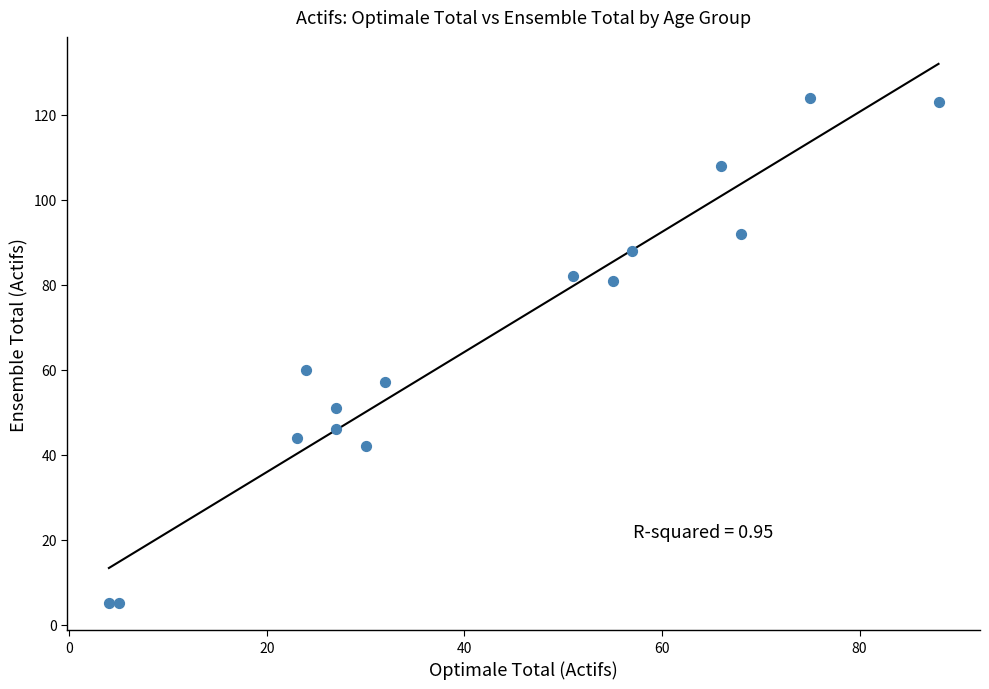

What is the range of X values (max minus min)?

84